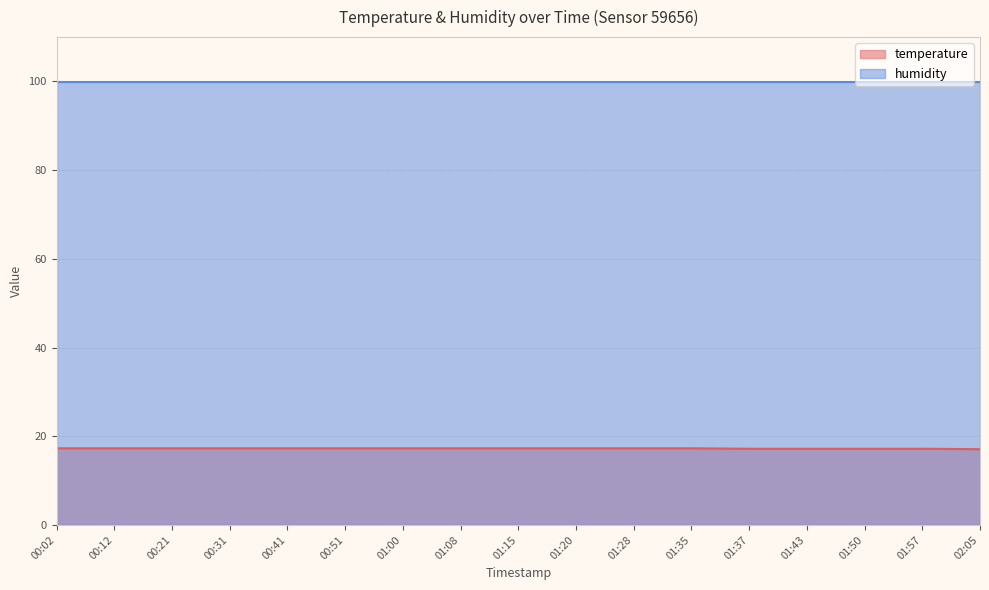

List the labels in order of value, smallest first.

02:05, 01:37, 01:43, 01:50, 01:57, 00:02, 00:12, 00:21, 00:31, 00:41, 00:51, 01:00, 01:08, 01:15, 01:20, 01:28, 01:35